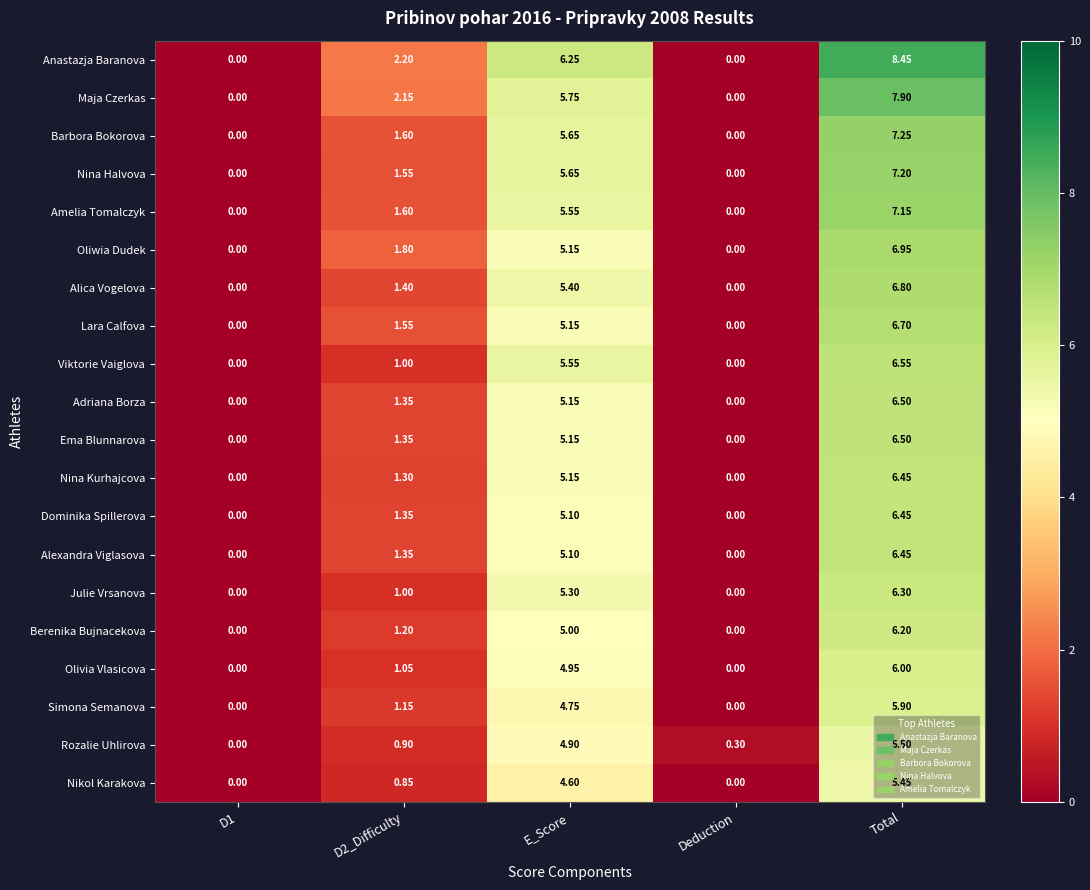

Which series has the widest spread of values?

Anastazja Baranova